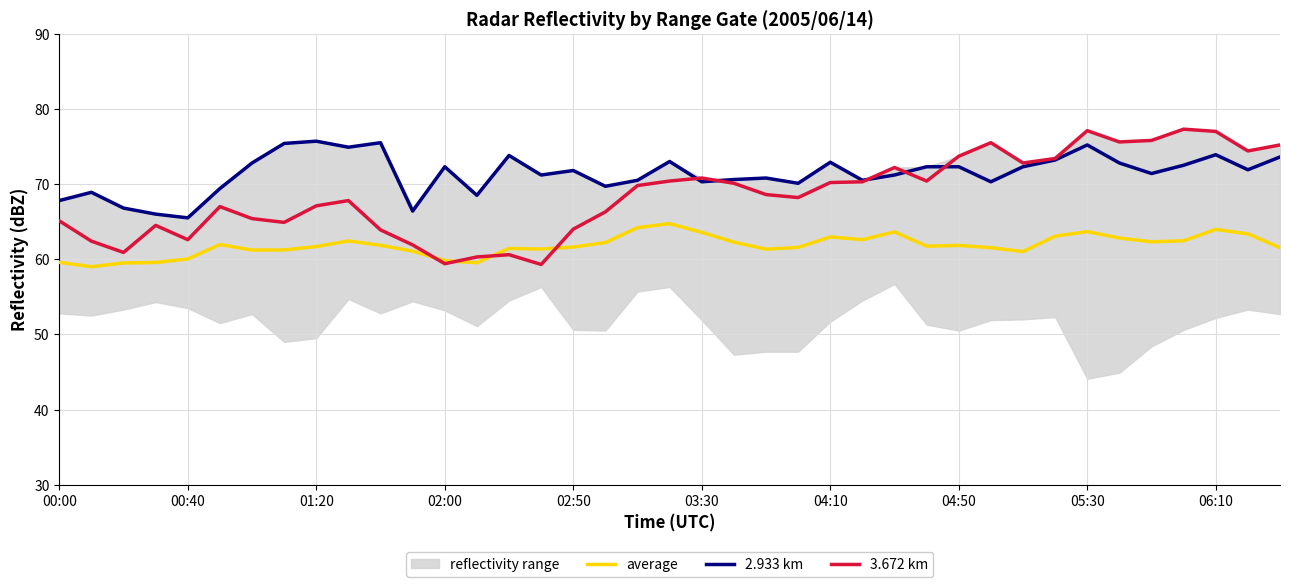

How many data points in average are less than 61?

7